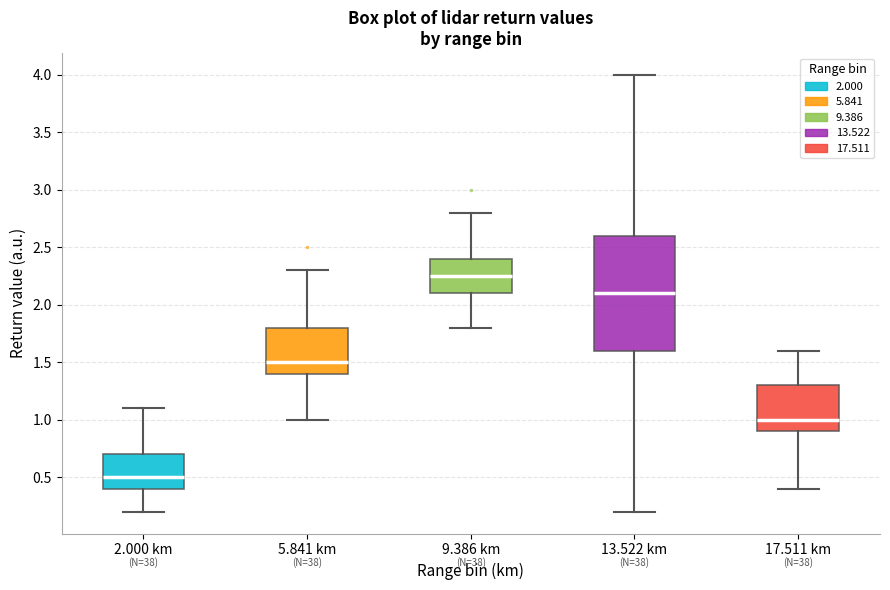

Reading left to right, transcribe this box plot: for each box, give where its median line is, the range the box spans, and where its two whiskers end, as read against the y-axis. The values are not printed on the chart, so give them approximately, as read against the axis.

2.000 km: median 0.50, box 0.40 to 0.70, whiskers 0.20 to 1.10
5.841 km: median 1.50, box 1.40 to 1.80, whiskers 1.00 to 2.30
9.386 km: median 2.25, box 2.10 to 2.40, whiskers 1.80 to 2.80
13.522 km: median 2.10, box 1.60 to 2.60, whiskers 0.20 to 4.00
17.511 km: median 1.00, box 0.90 to 1.30, whiskers 0.40 to 1.60